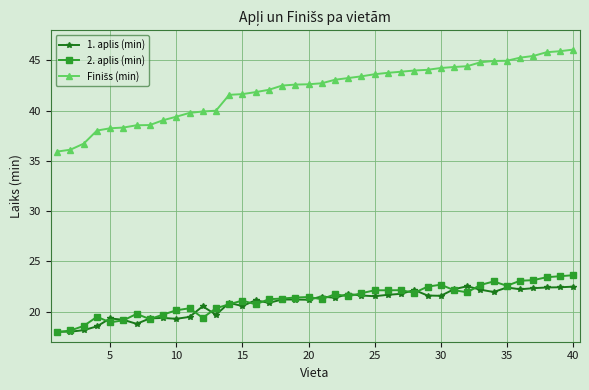

At how many categories does at least one series exceed 25?

40